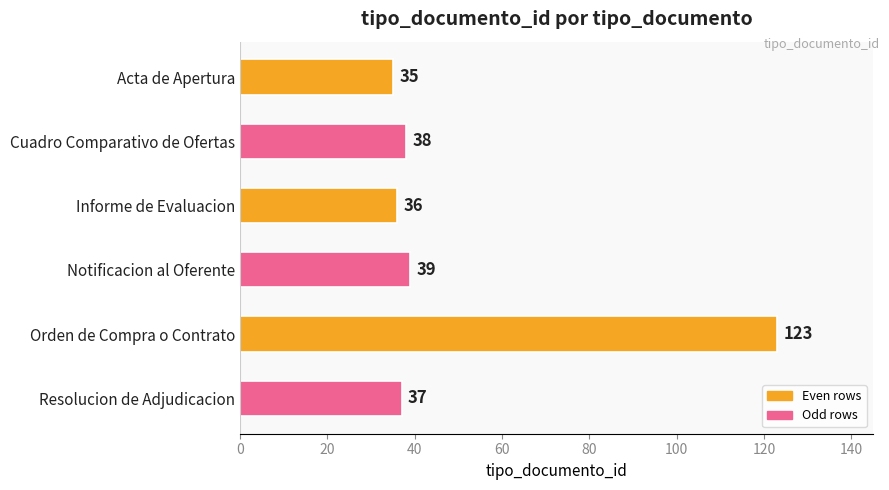

How many bars are there in total?

6